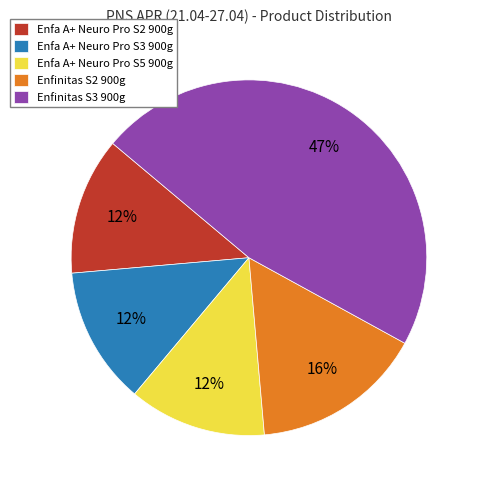

What is the largest slice in the pie chart?

Enfinitas S3 900g